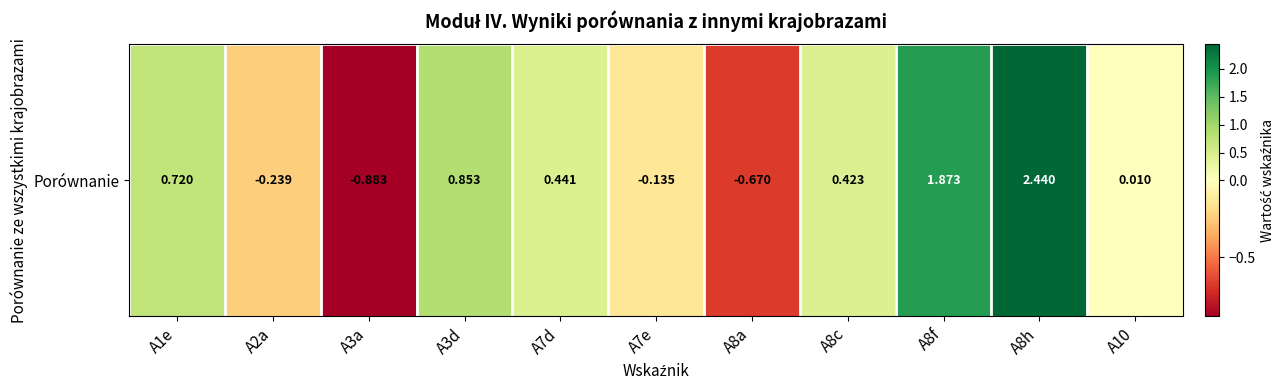

List the labels in order of value, largest first.

A8h, A8f, A3d, A1e, A7d, A8c, A10, A7e, A2a, A8a, A3a